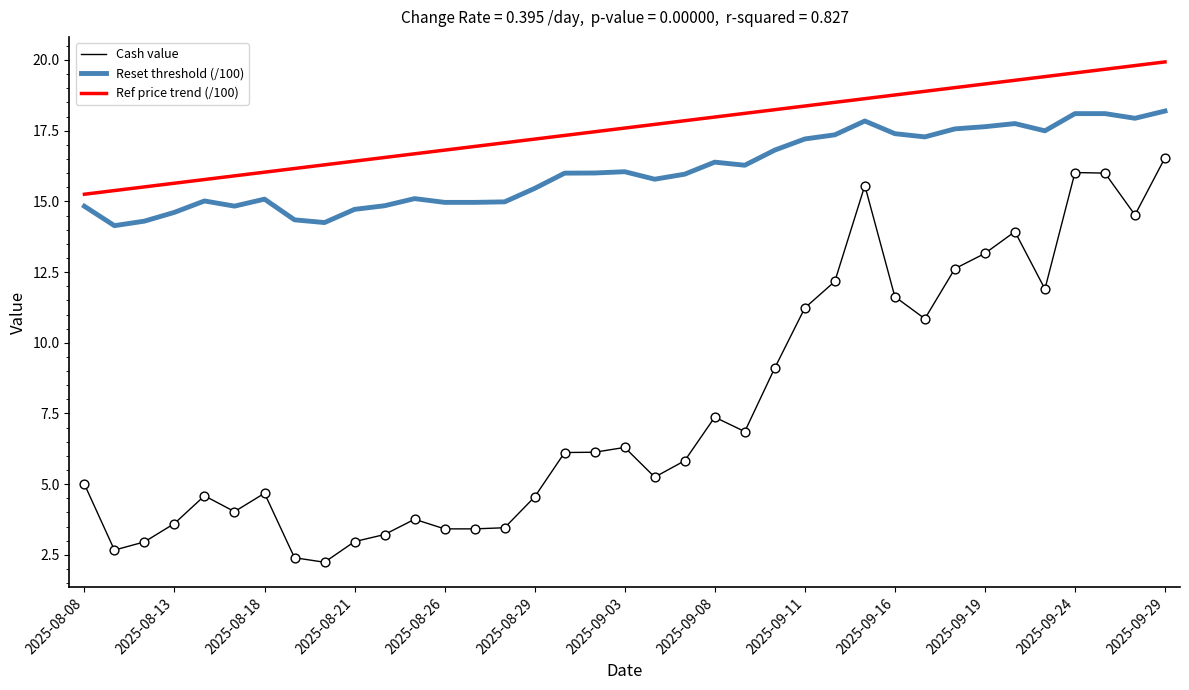

At how many categories does at least one series exceed 11?

37